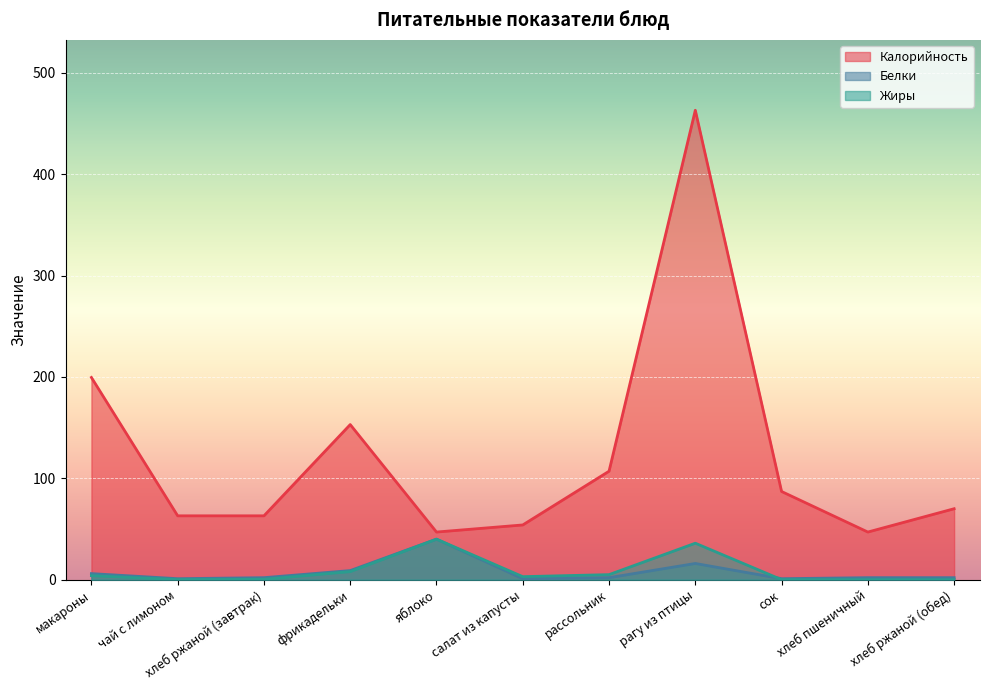

What is the difference between the second highest and second lowest values in the Белки series?

15.0